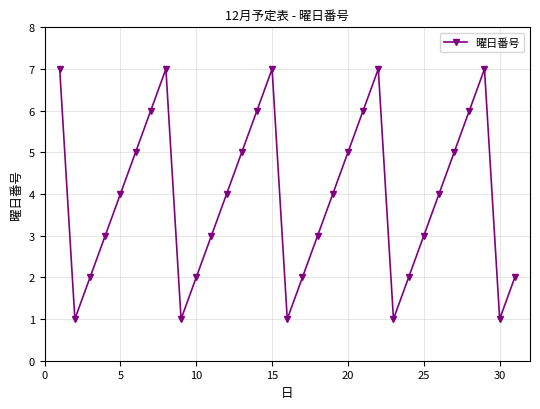

What is the difference between the maximum and minimum values?

6